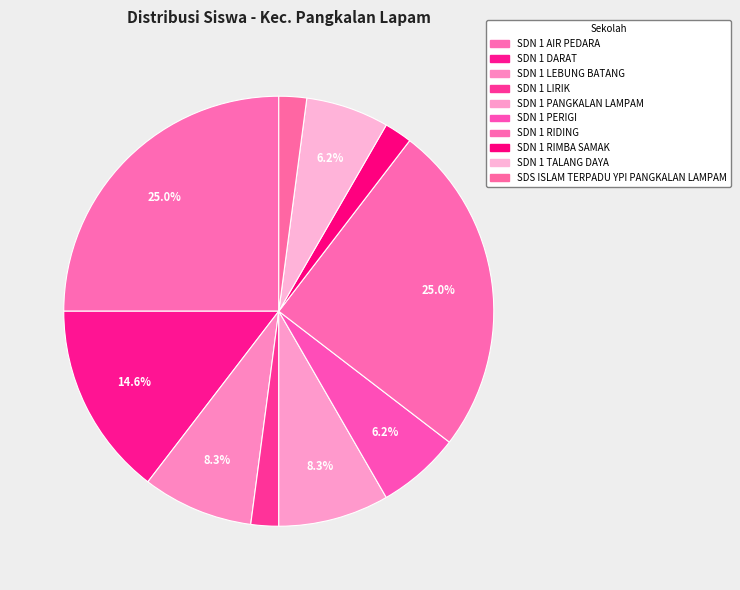

How many segments does this pie chart have?

10